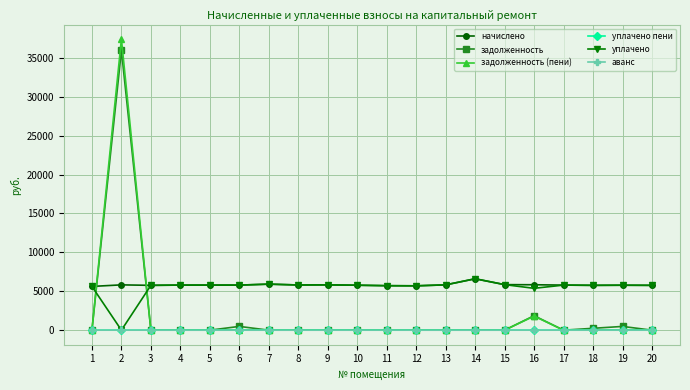

How many values in the начислено series exceed 5790?

12